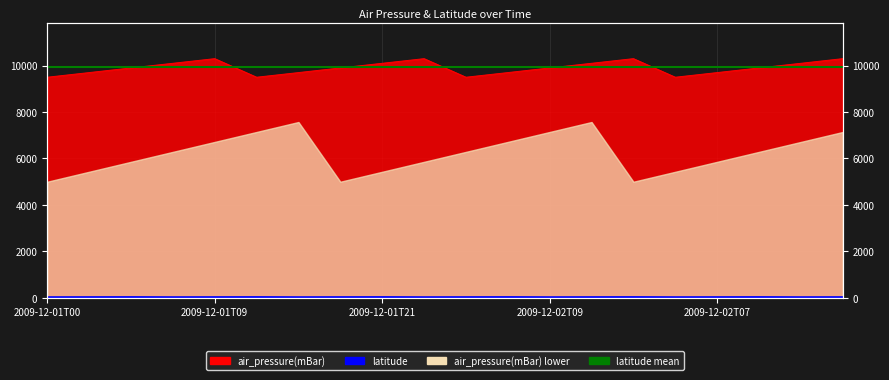

True or false: latitude line and latitude mean intersect in this chart.

False